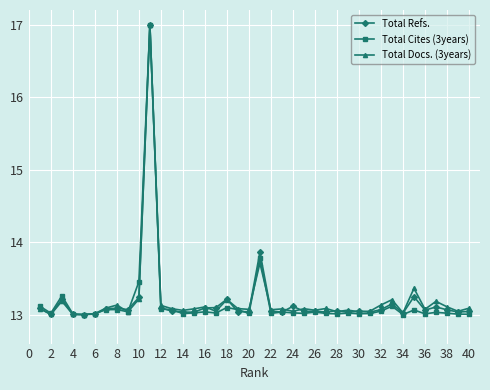

What is the maximum value shown in the chart?

17.0